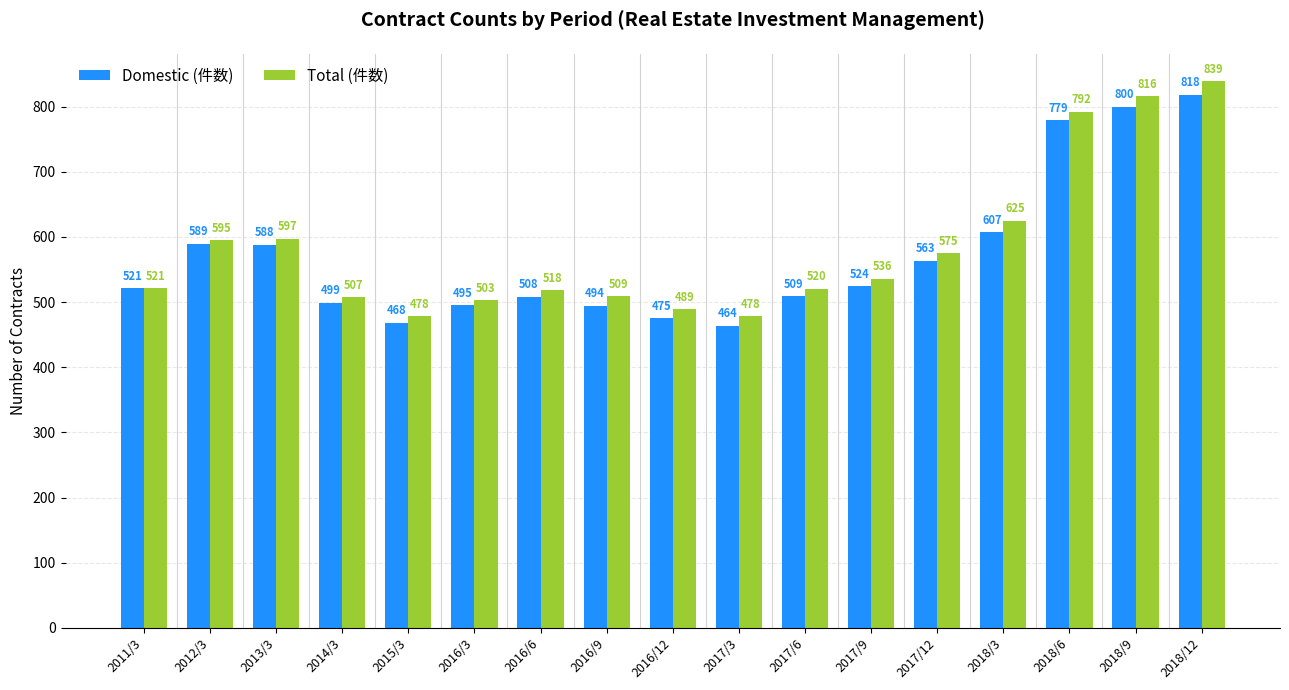

What are all the series names shown in the legend?

Domestic (件数), Total (件数)